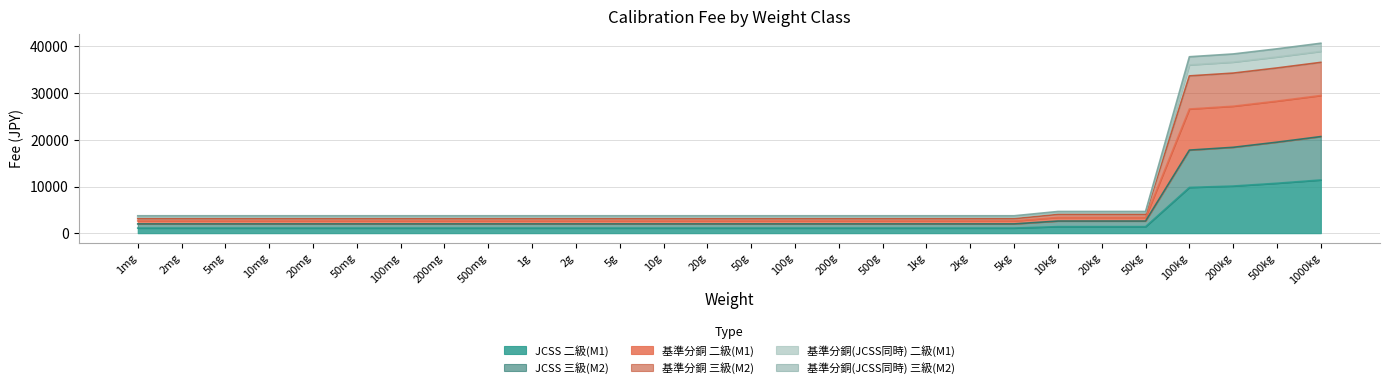

What is the total value across all series at 100kg?

37800